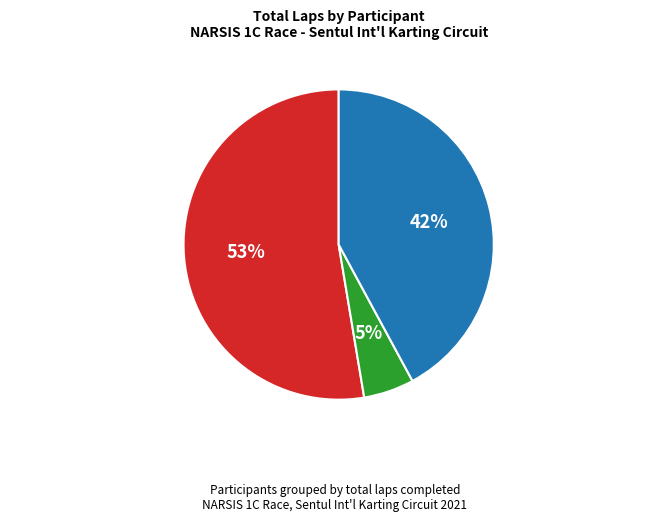

How many segments does this pie chart have?

3